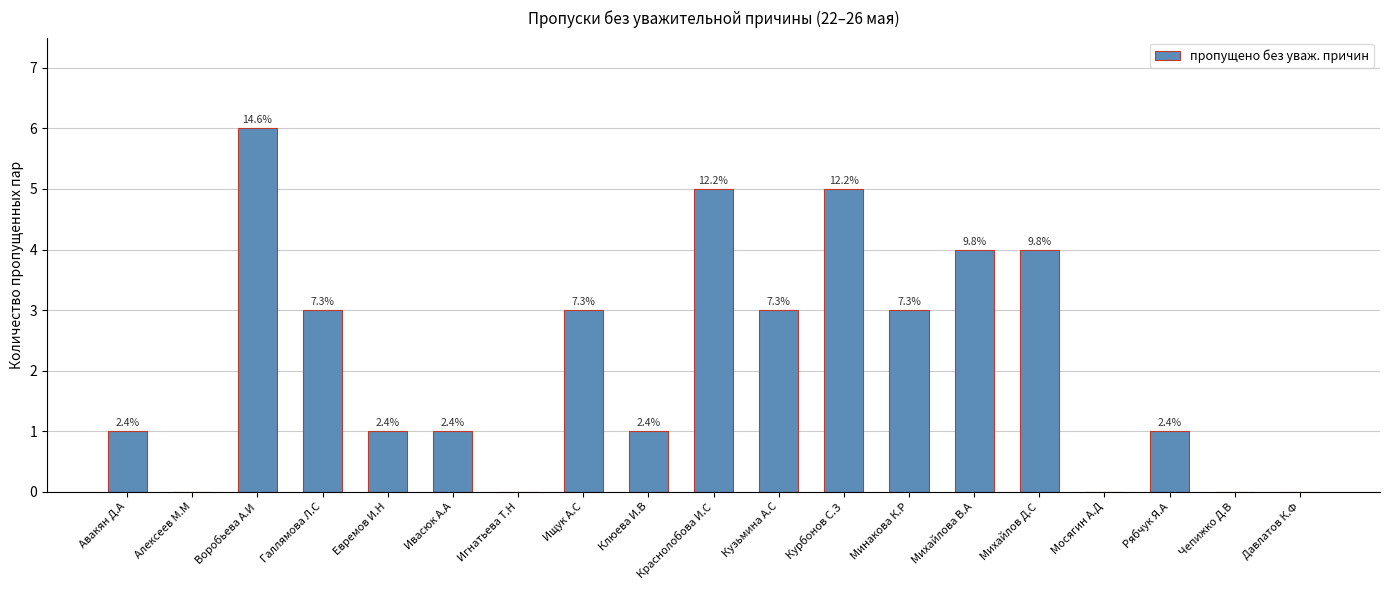

What is the label of the 4th bar from the right?

Мосягин А.Д